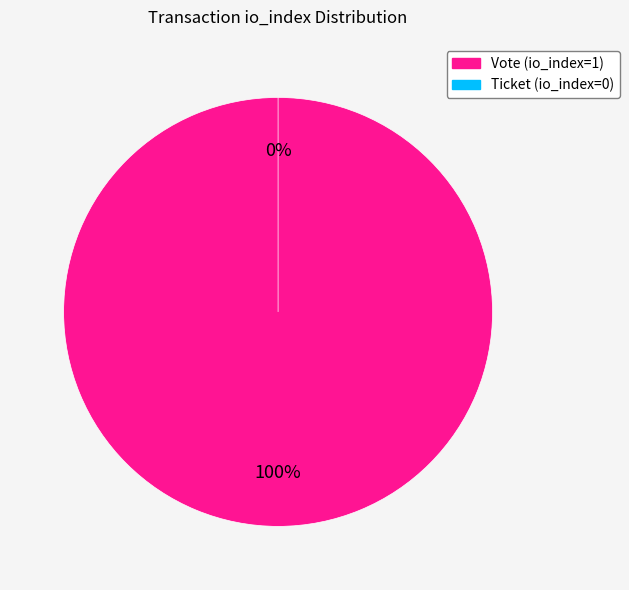

Which category has the biggest portion of the pie?

Vote (io_index=1)